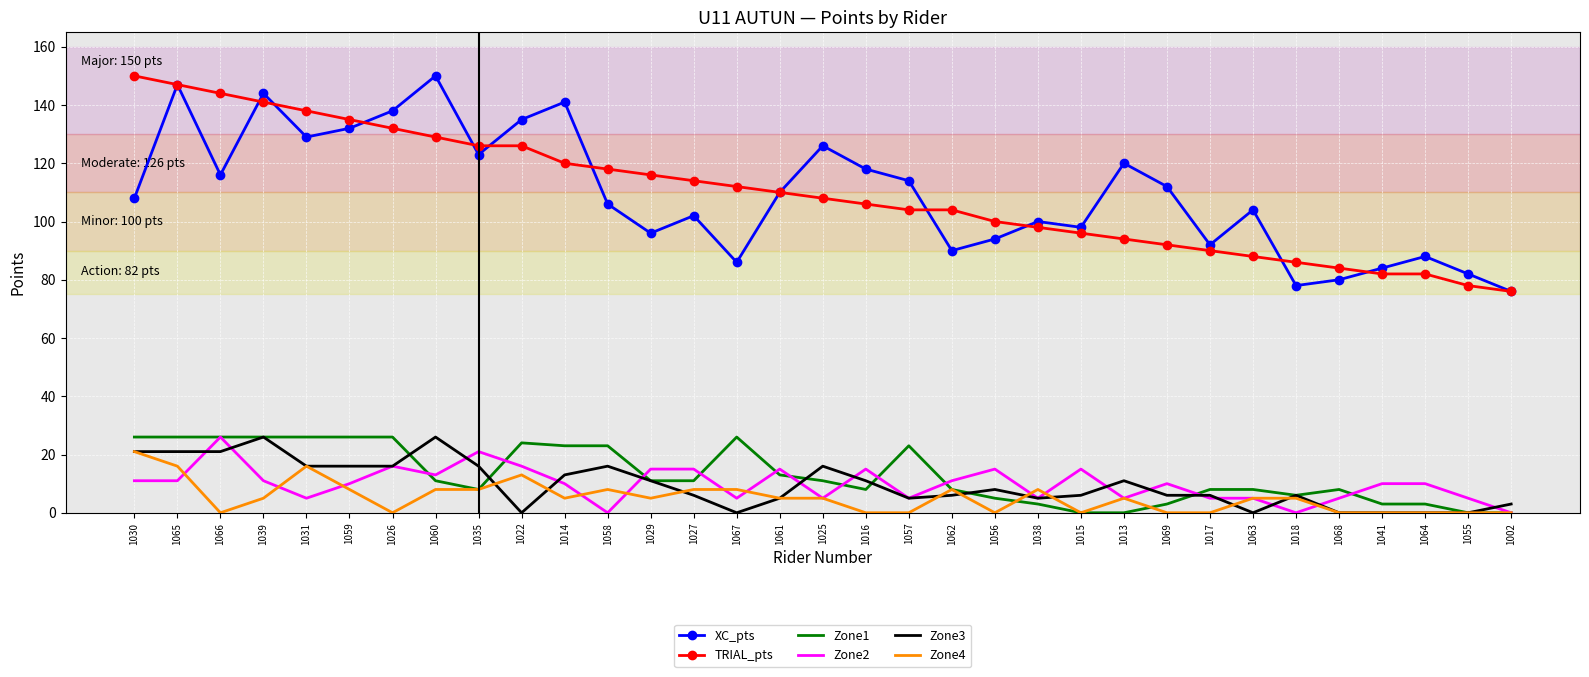

What is the highest value of the Zone3 series?

26